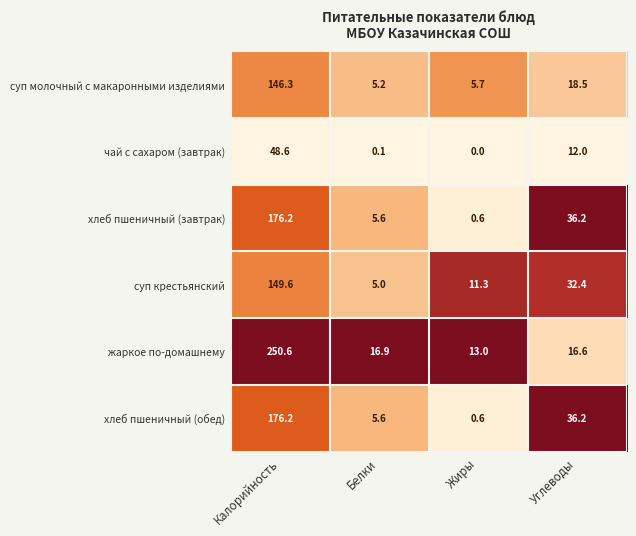

The value of жаркое по-домашнему at Калорийность is 250.6. True or false?

True